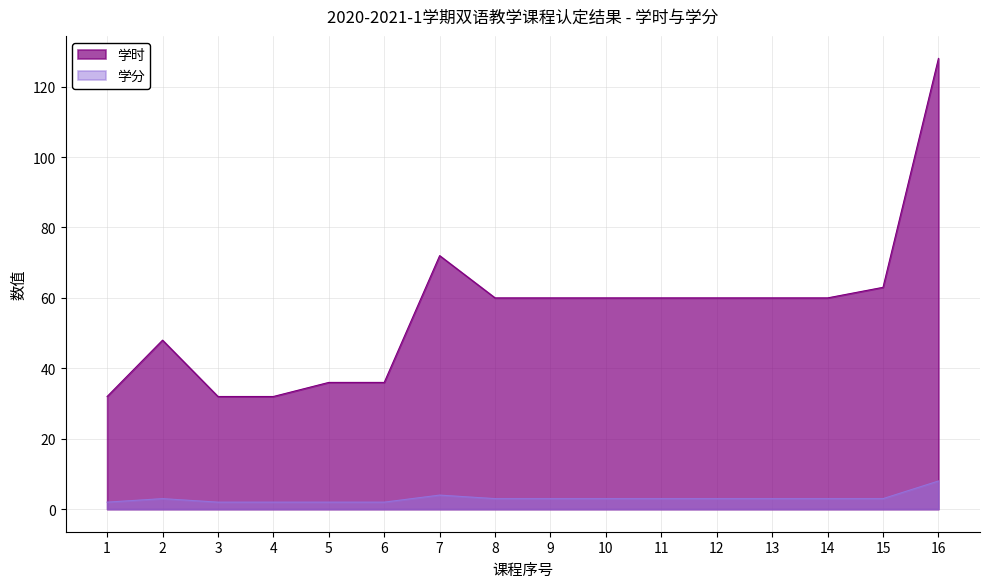

Rank the series by their average value, from highest to lowest.

学时, 学分